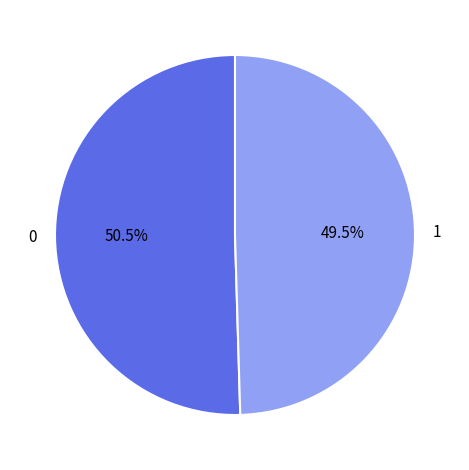

Does any single category account for the majority?

Yes